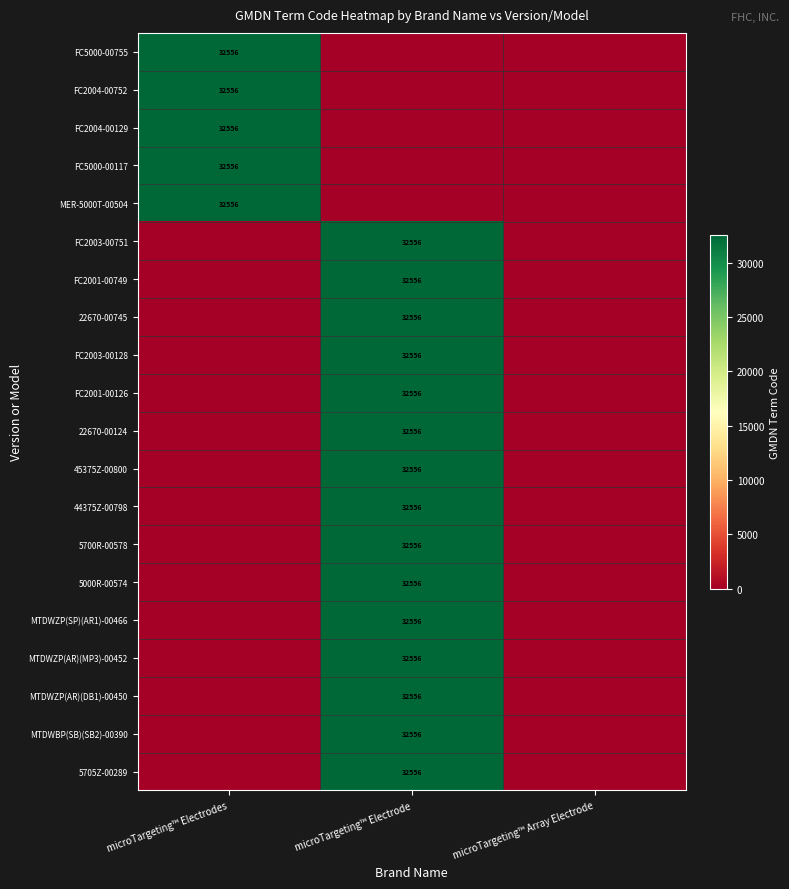

The value of 22670-00124 at microTargeting™ Electrode is 32556. True or false?

True